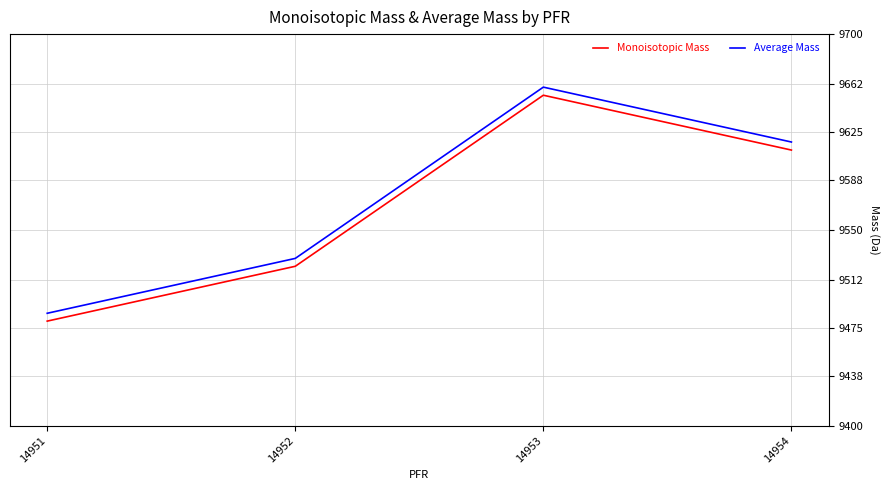

True or false: Monoisotopic Mass has more than 2 points higher than both neighbors.

False